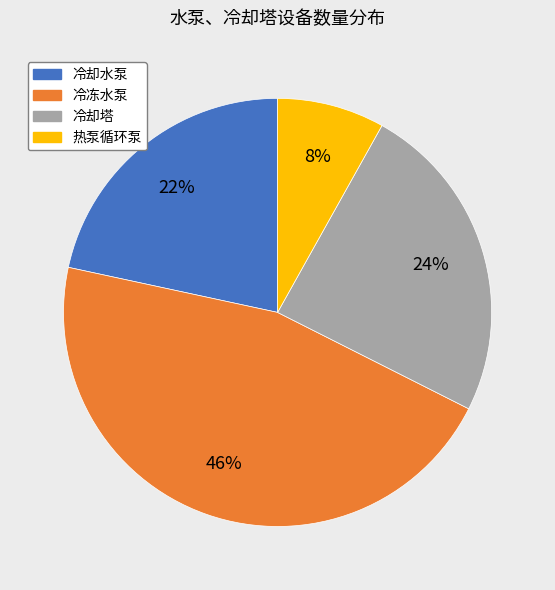

To the nearest percent, what is the average slice percentage?

25%